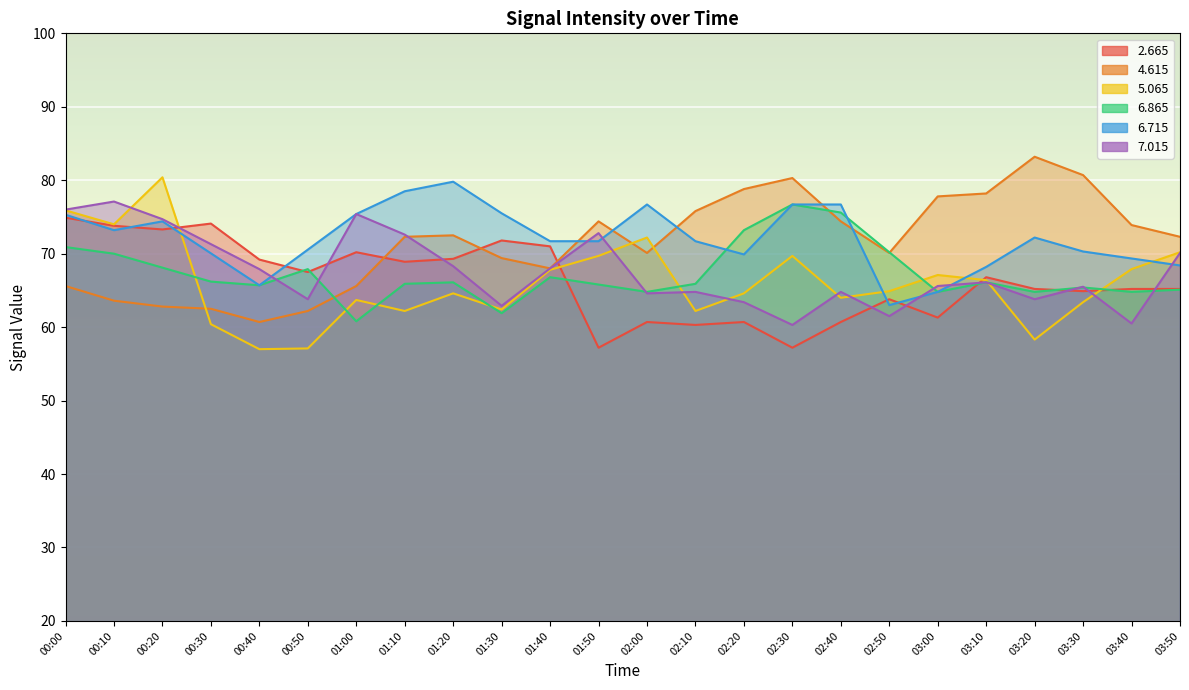

How many intersections are there between   2.665 and   4.615?

3